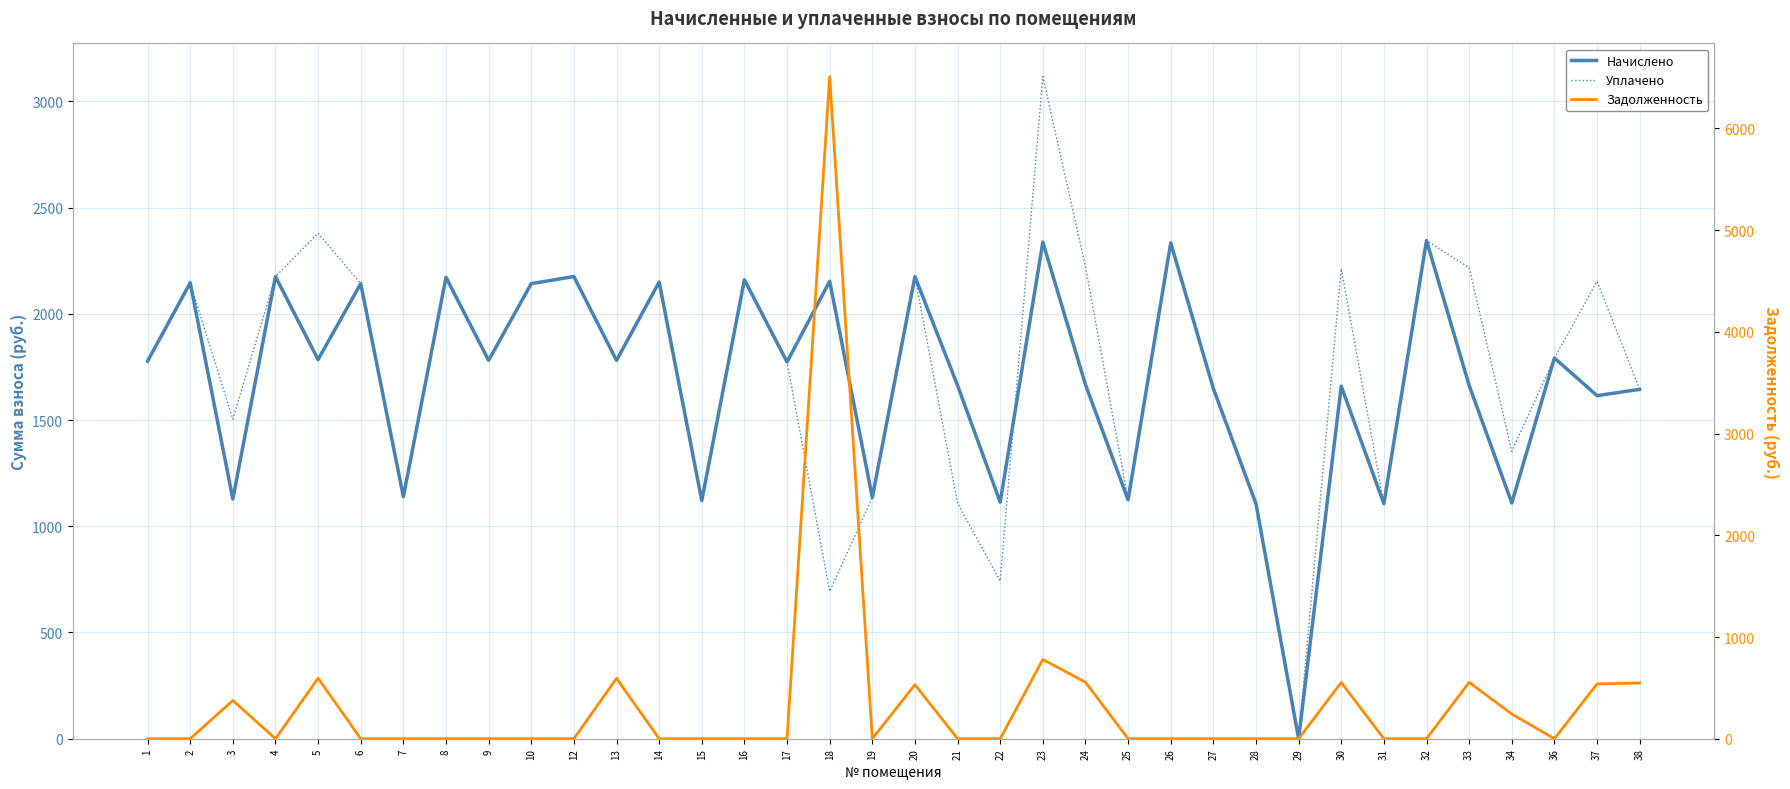

What is the total value across all series at 16?

4321.1